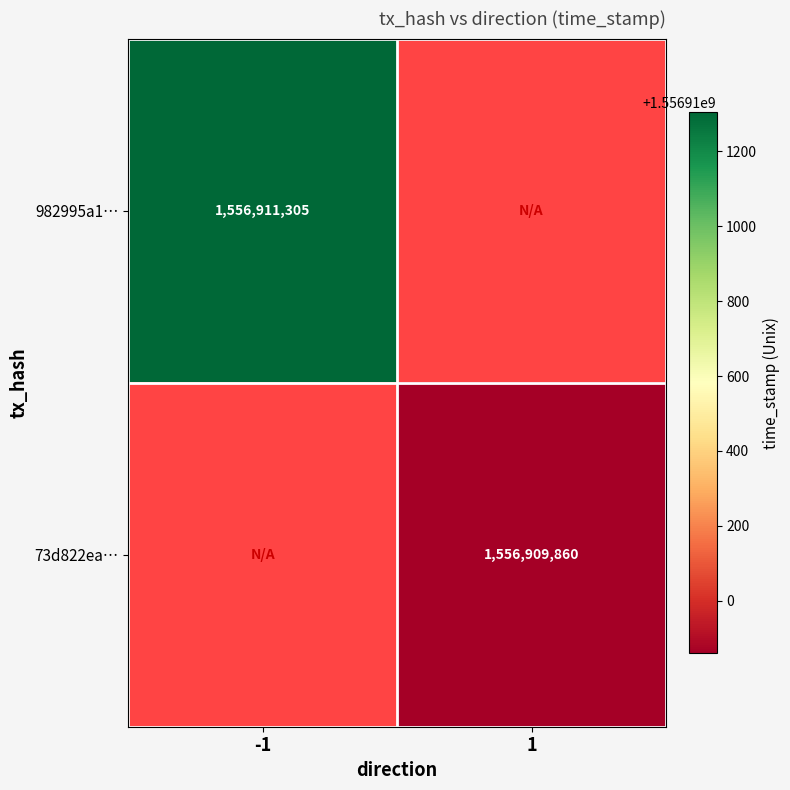

Reading right to left, list all the values displayed in this chart.

982995a11f7e0b3ac1ddd252c17dbdb13ea229e: 1=0	-1=1556911305
73d822ea37f13117597676af09f542ed2ddd75b: 1=1556909860	-1=0